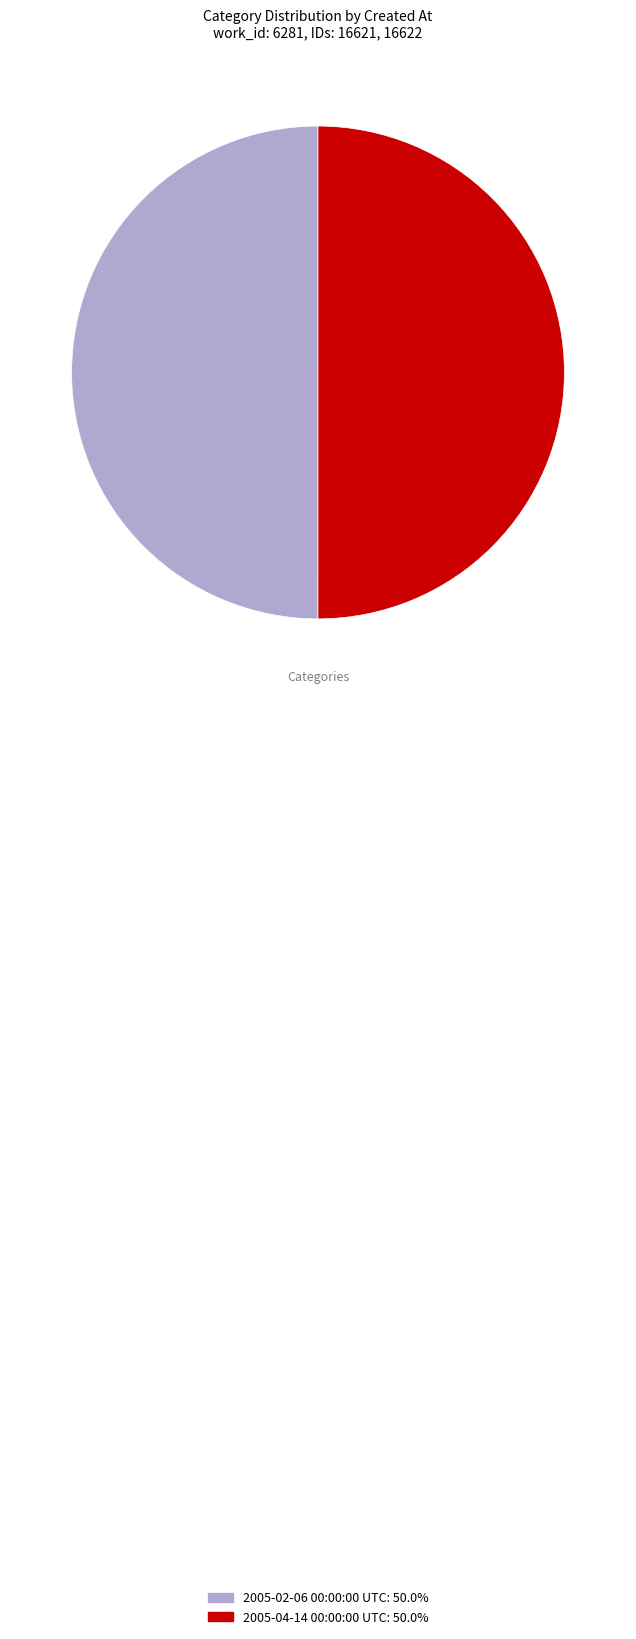

Is it true that 2005-02-06 00:00:00 UTC is 50% of the pie?

True